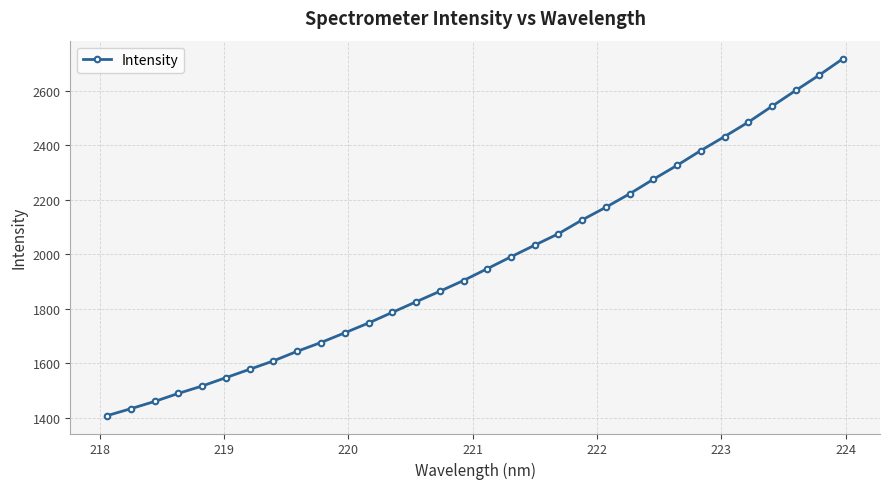

What is the value of the 4th point from the left?

1489.4